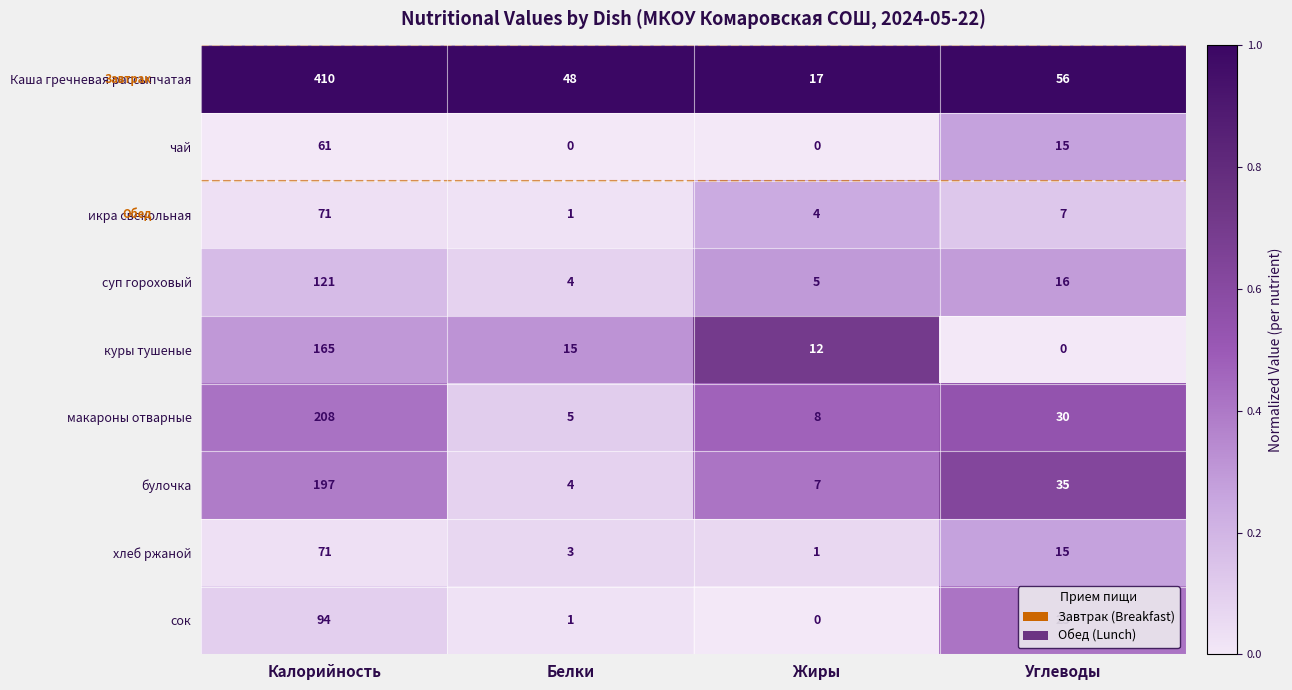

List the labels in order of булочка value, smallest first.

Белки, Жиры, Углеводы, Калорийность